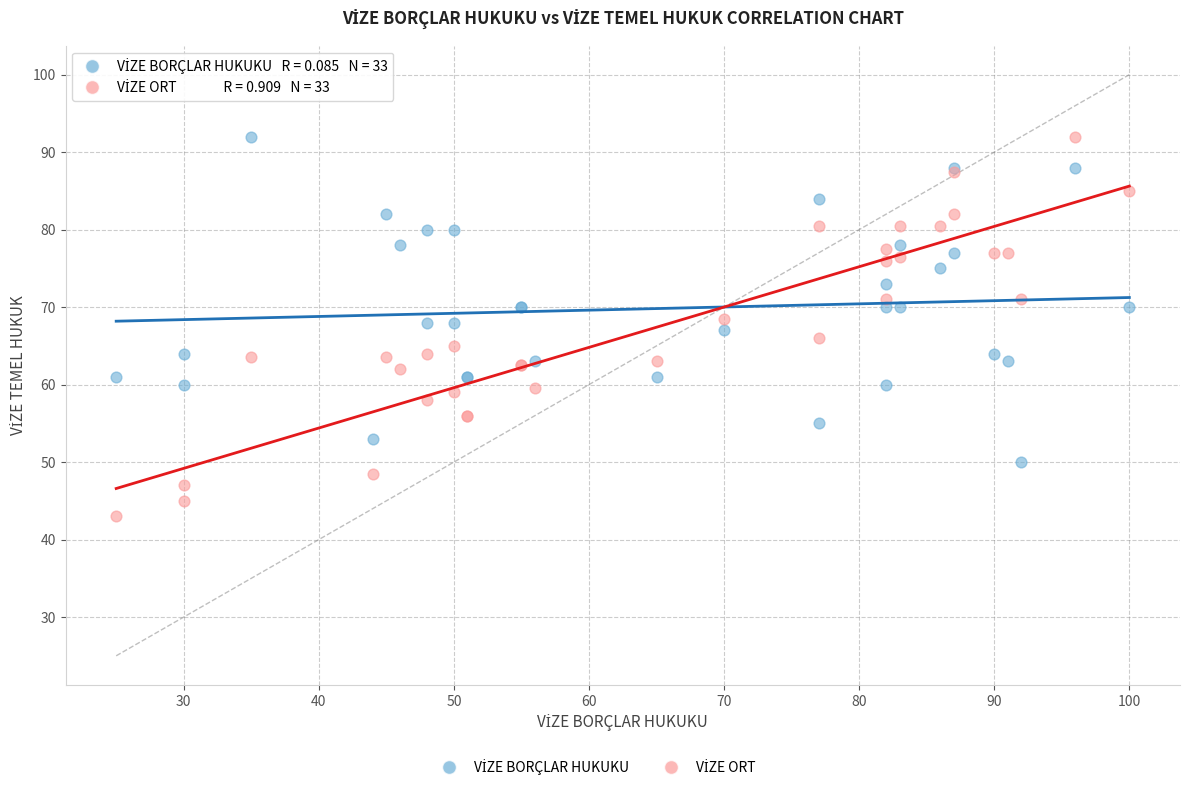

What is the X range (max minus min) for the scatter plot?

75.0